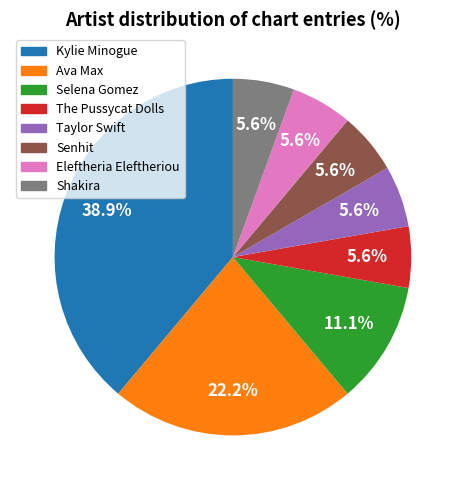

Which category has the biggest portion of the pie?

Kylie Minogue